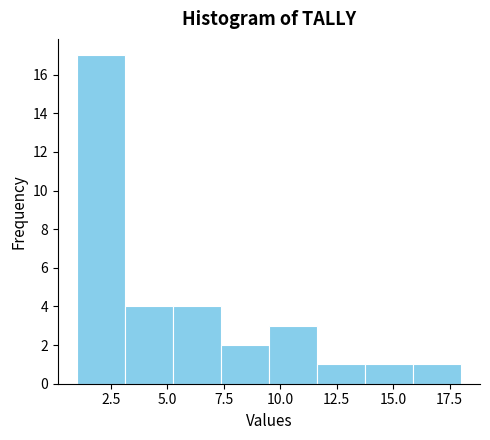

Over which range of the x-axis is the bar tallest?

1.0 to 3.0